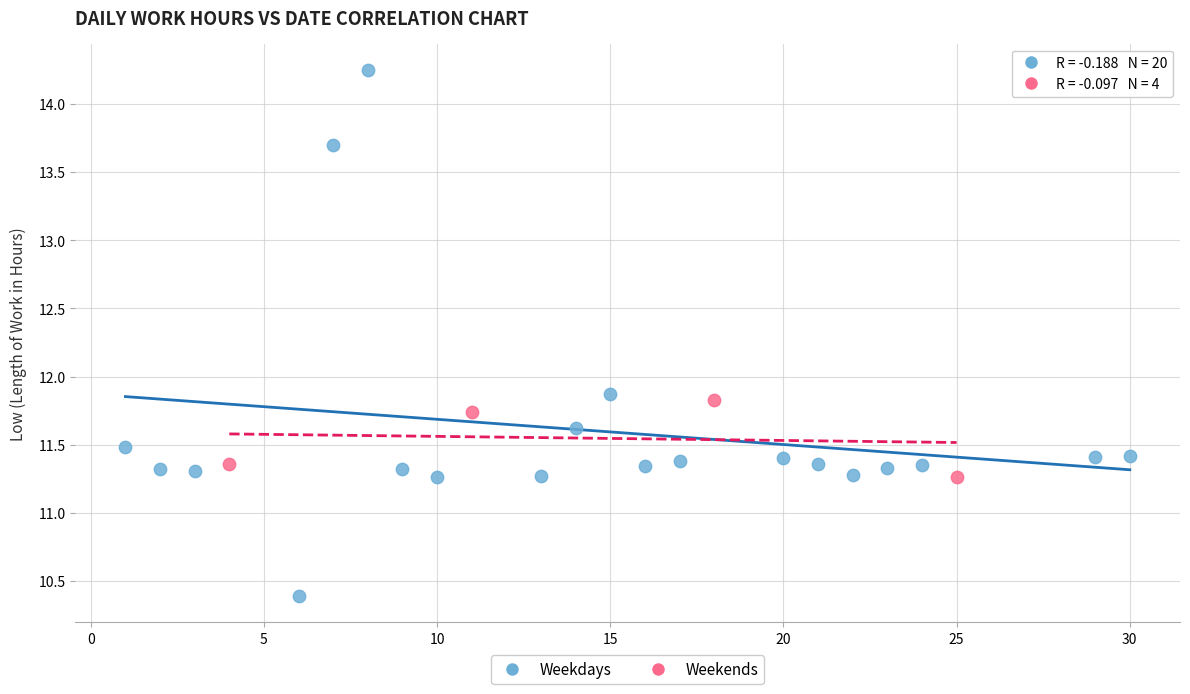

Which series reaches the maximum Y coordinate?

Weekdays